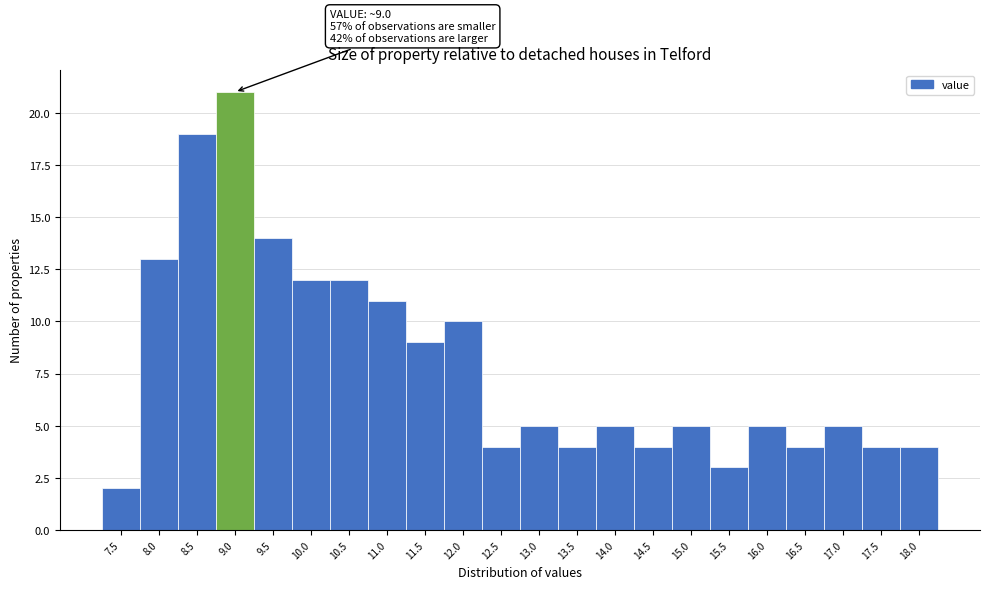

Reading left to right, list all the values displayed in this chart.

2	13	19	21	14	12	12	11	9	10	4	5	4	5	4	5	3	5	4	5	4	4